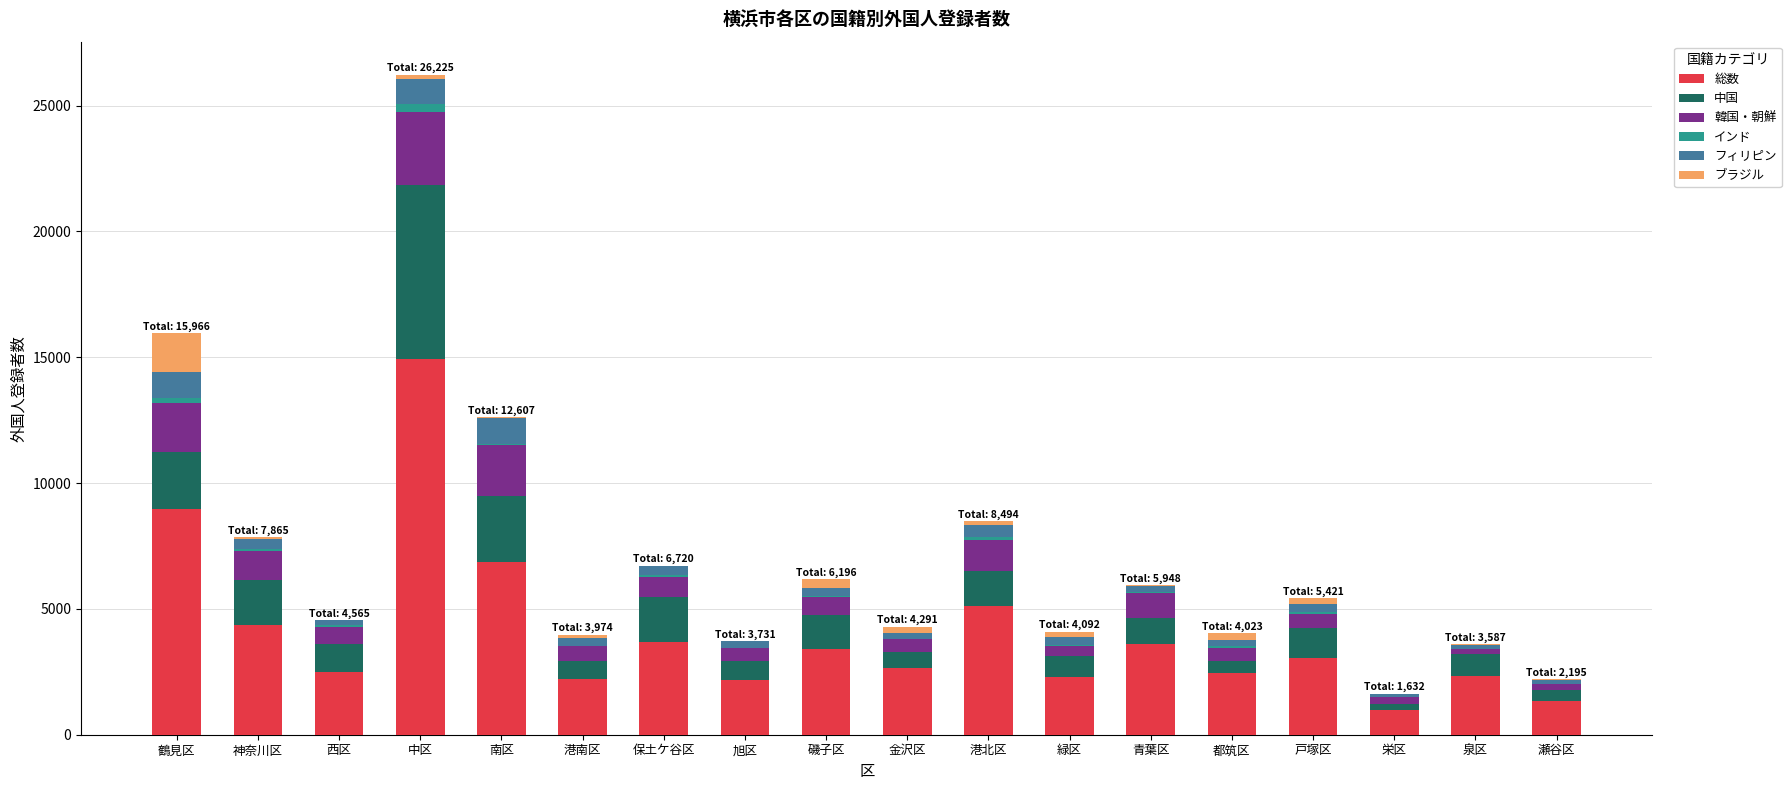

Is it true that 総数 equals 3423 at 磯子区?

True